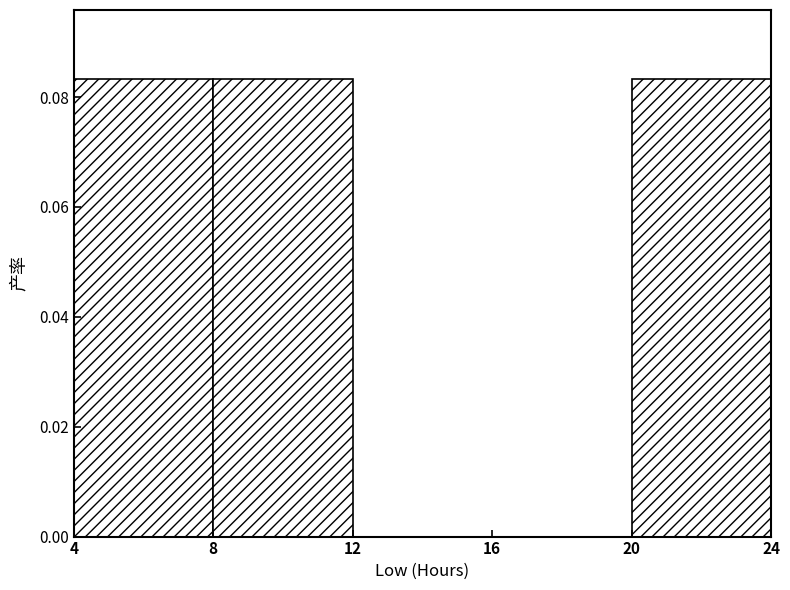

How tall is the bar that spans 8 to 12 on the x-axis? The values are not printed on the chart, so give them approximately, as read against the axis.

0.084